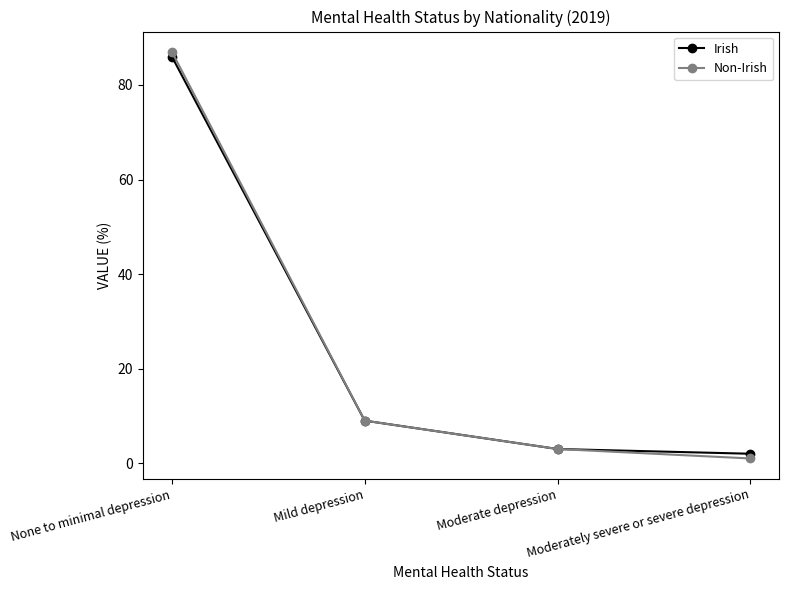

How many data points in Irish are less than 9?

2